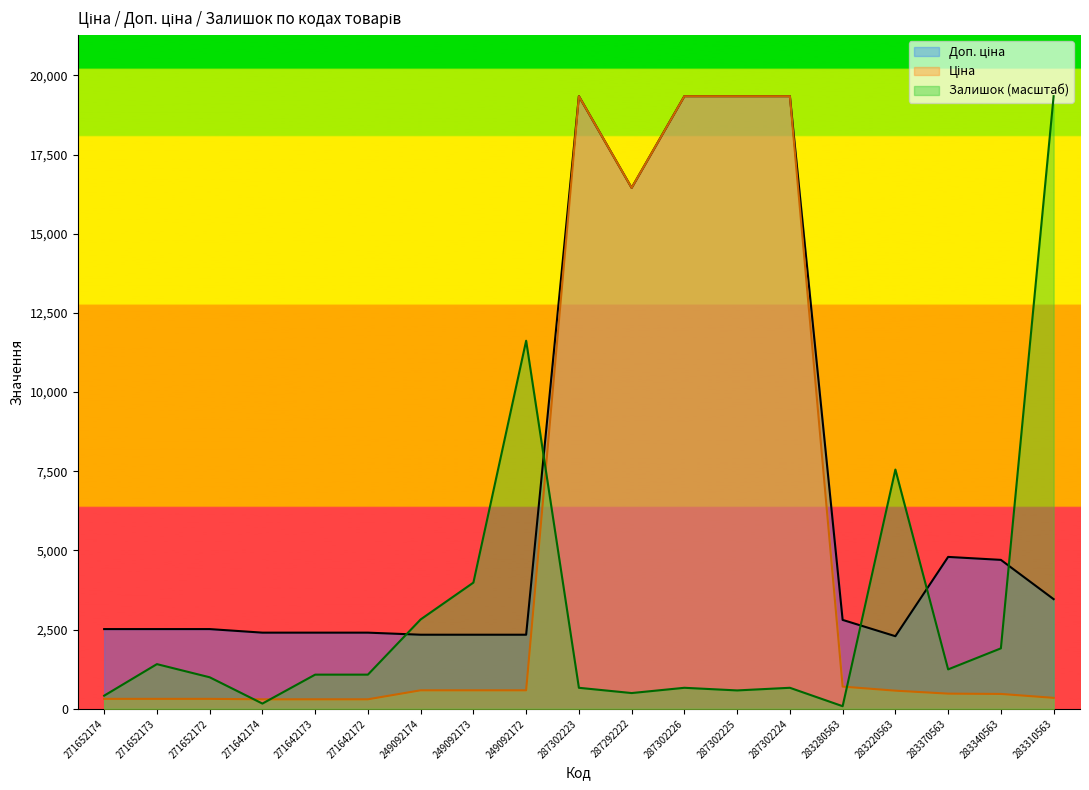

At which label does Ціна reach its minimum?

271642174